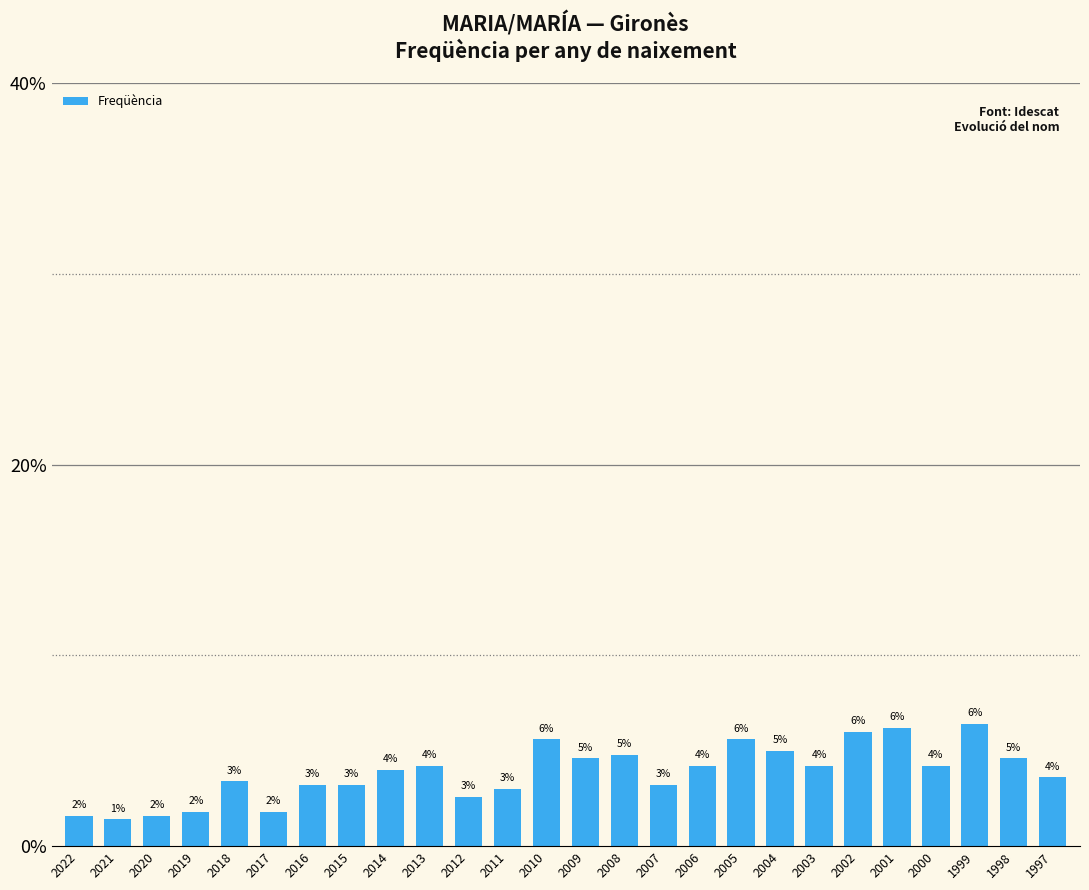

Approximately how many times larger is the value at 2006 compared to 2020?

2.6